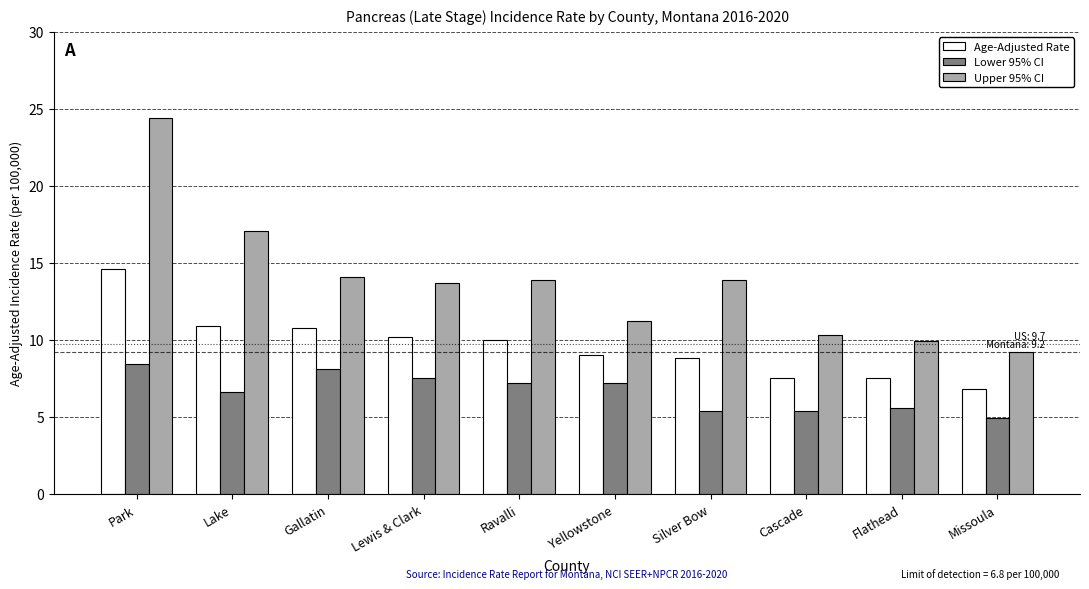

What is the spread (max minus min) of values at Ravalli?

6.7